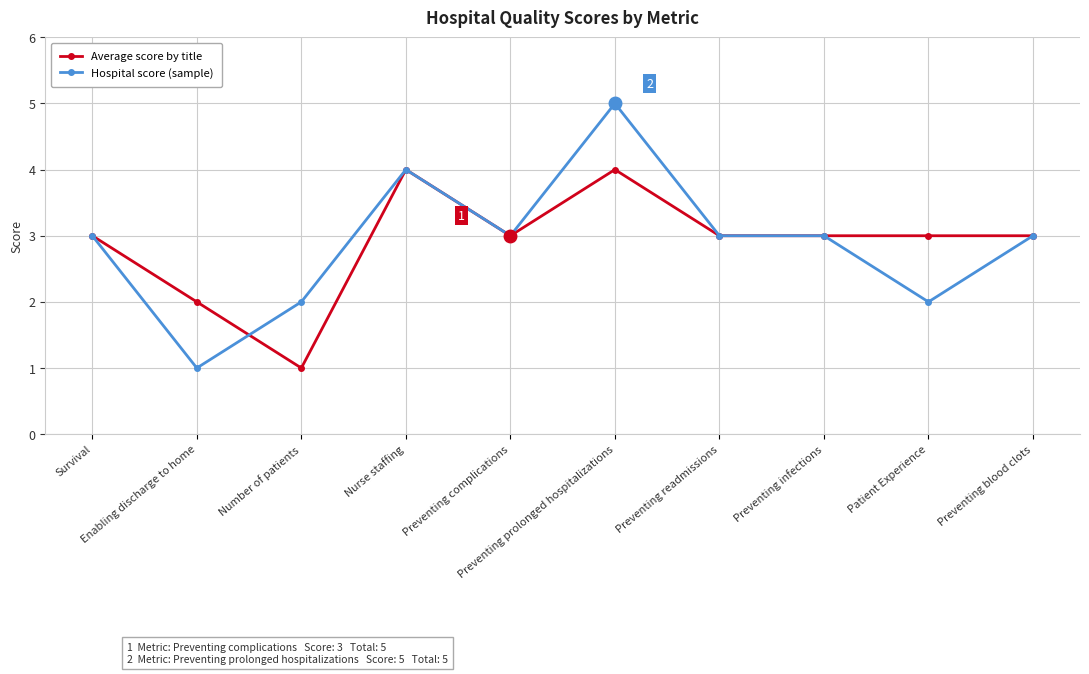

What is the value of the Hospital score (sample) point at the 8th from the left?

3